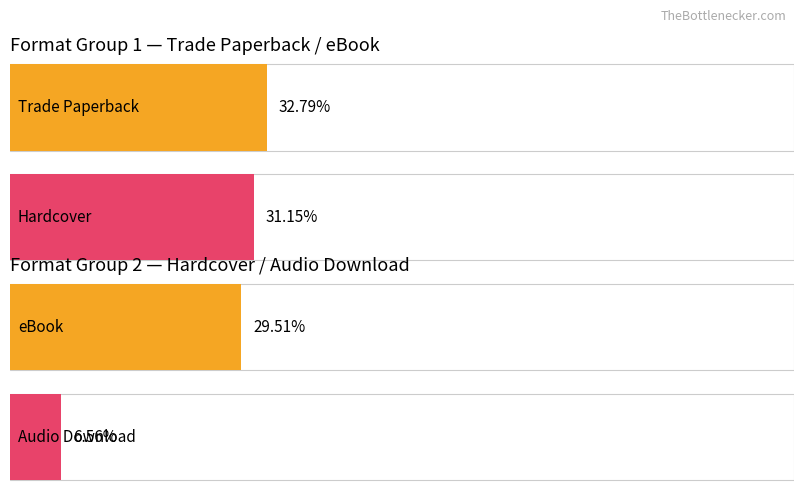

Approximately how many times larger is the value at eBook compared to Audio Download?

4.5